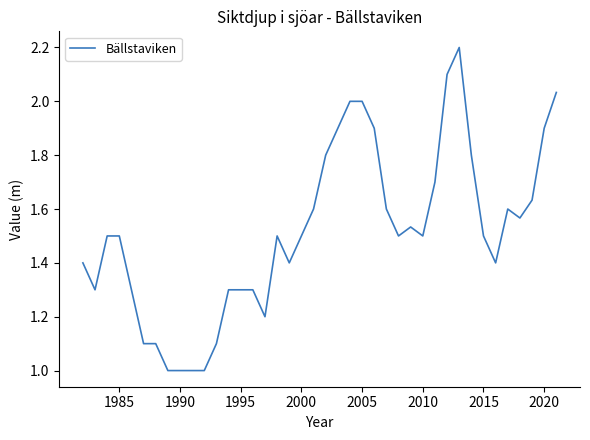

What is the minimum value shown in the chart?

1.0